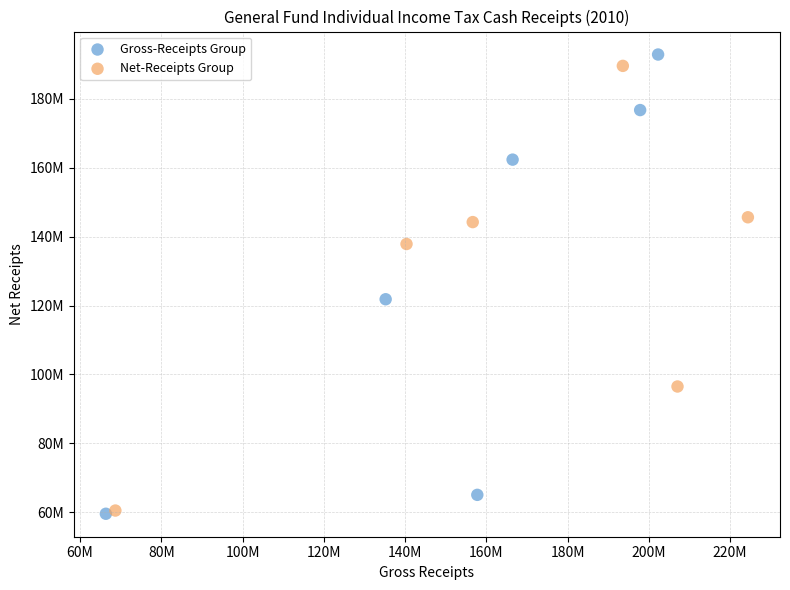

What are all the series names shown in the legend?

Gross-Receipts Group, Net-Receipts Group